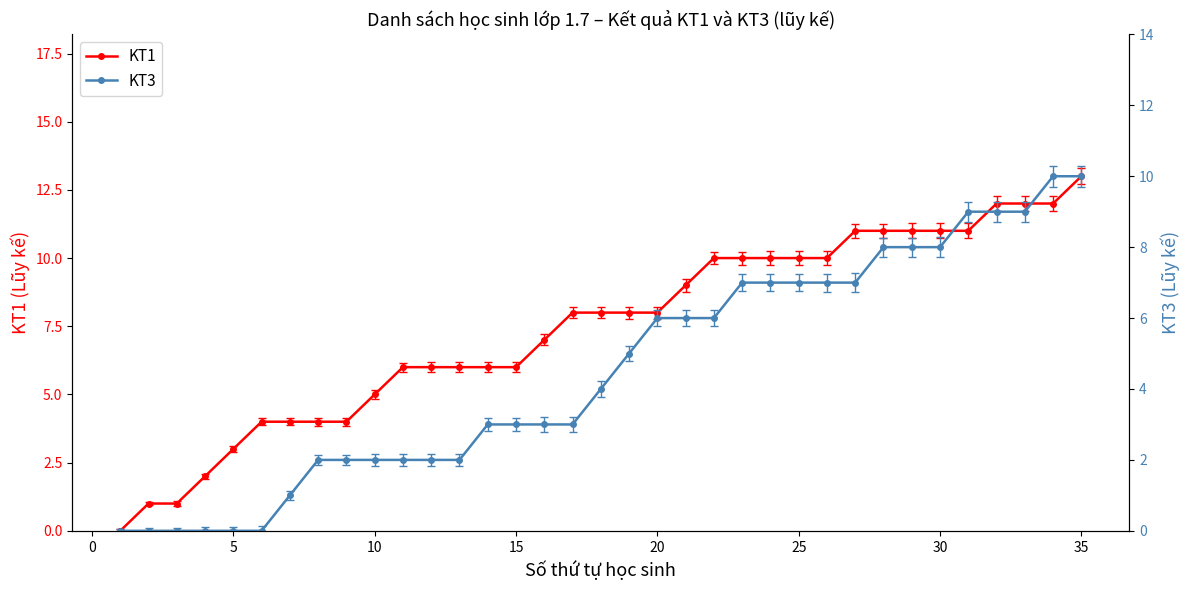

The KT1 series shows 6 at 15. True or false?

True